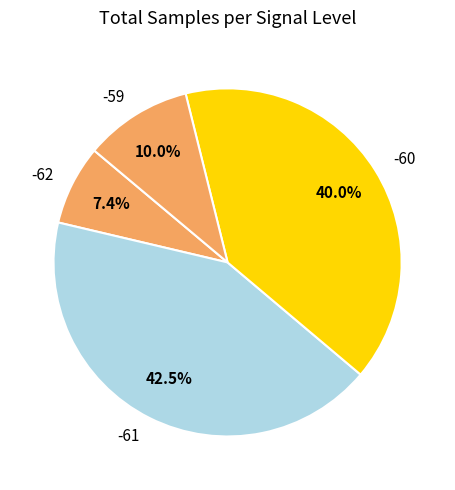

Is there a majority slice in this chart?

No